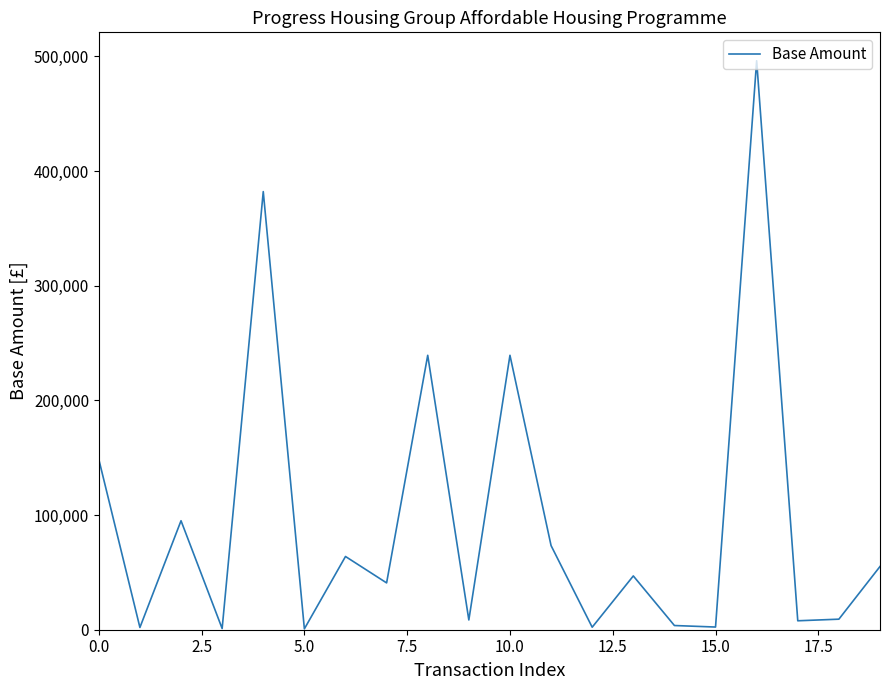

What is the maximum value shown in the chart?

496253.0